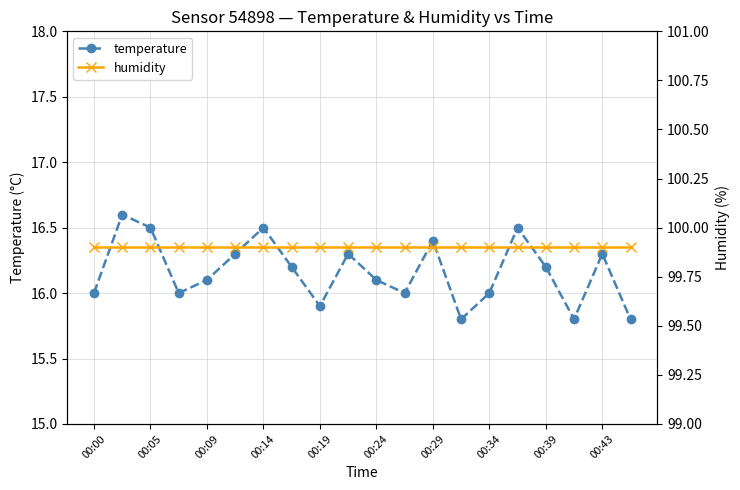

What is the lowest value of the temperature series?

15.8